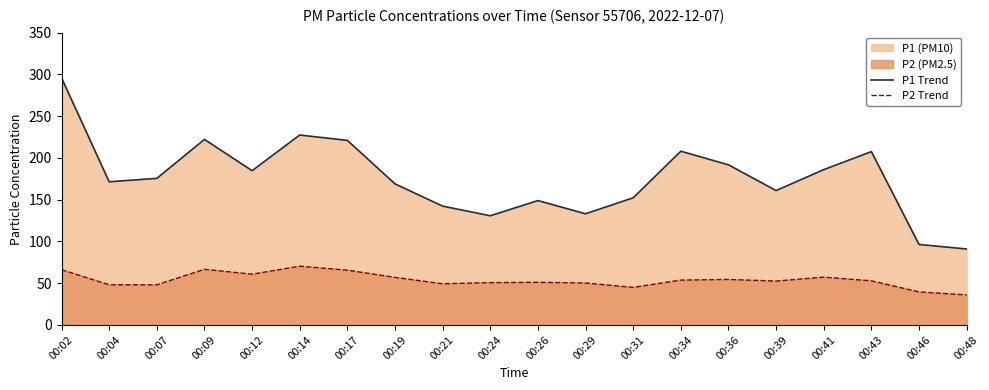

True or false: P1 Trend and P2 Trend intersect in this chart.

False